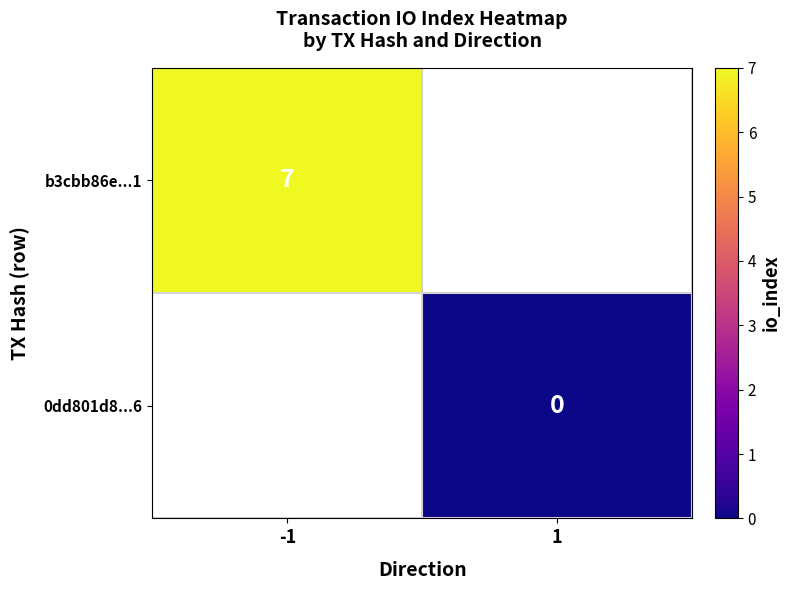

True or false: b3cbb86e...1 has a value of 7 at -1.

True